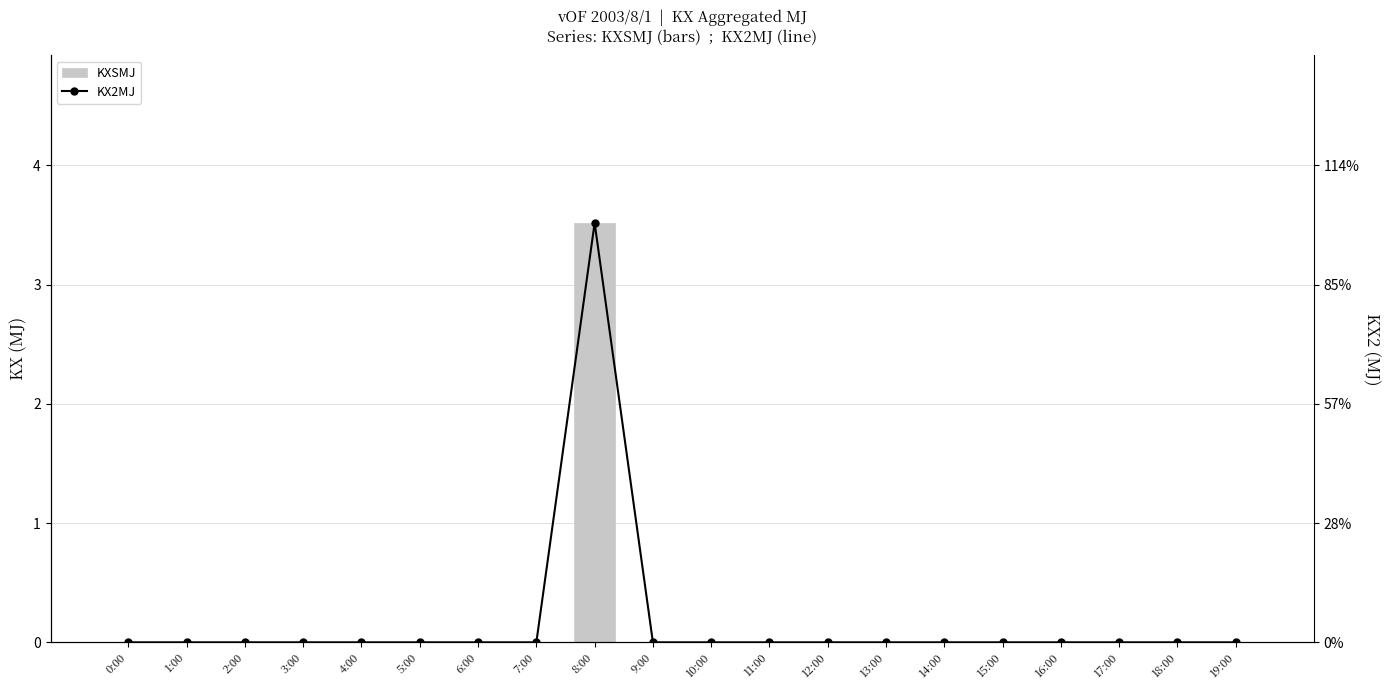

Reading left to right, extract all data points from this chart.

KXSMJ: 0:00=0.0	1:00=0.0	2:00=0.0	3:00=0.0	4:00=0.0	5:00=0.0	6:00=0.0	7:00=0.0	8:00=3.5	9:00=0.0	10:00=0.0	11:00=0.0	12:00=0.0	13:00=0.0	14:00=0.0	15:00=0.0	16:00=0.0	17:00=0.0	18:00=0.0	19:00=0.0
KX2MJ: 0:00=0.0	1:00=0.0	2:00=0.0	3:00=0.0	4:00=0.0	5:00=0.0	6:00=0.0	7:00=0.0	8:00=3.5	9:00=0.0	10:00=0.0	11:00=0.0	12:00=0.0	13:00=0.0	14:00=0.0	15:00=0.0	16:00=0.0	17:00=0.0	18:00=0.0	19:00=0.0